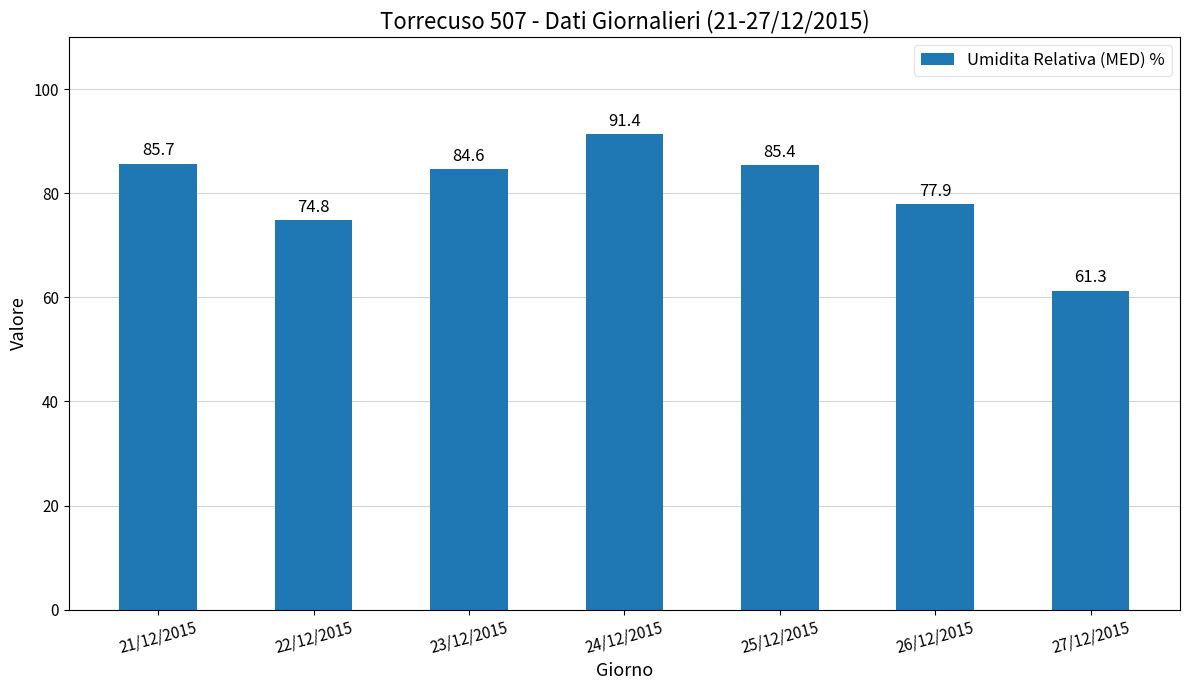

How many values exceed 84?

4